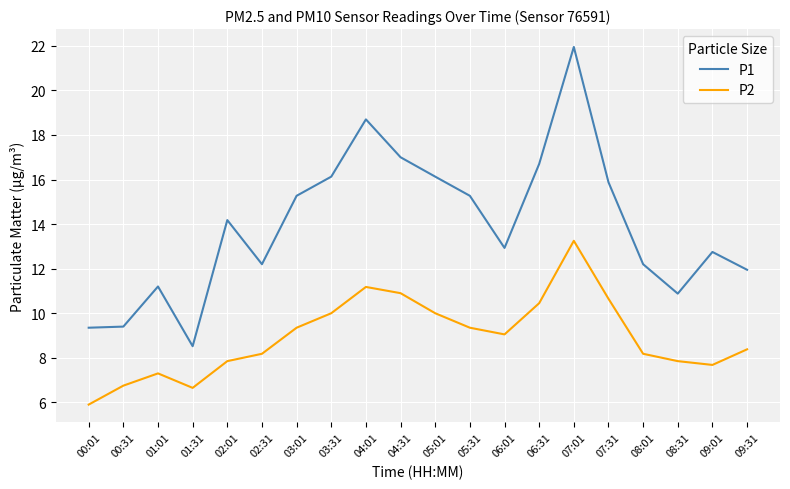

How many values in the P1 series exceed 14?

10